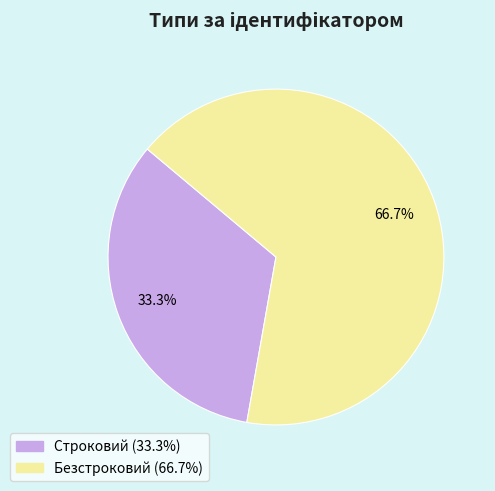

Approximately how many times larger is the value at Строковий compared to Безстроковий?

0.5